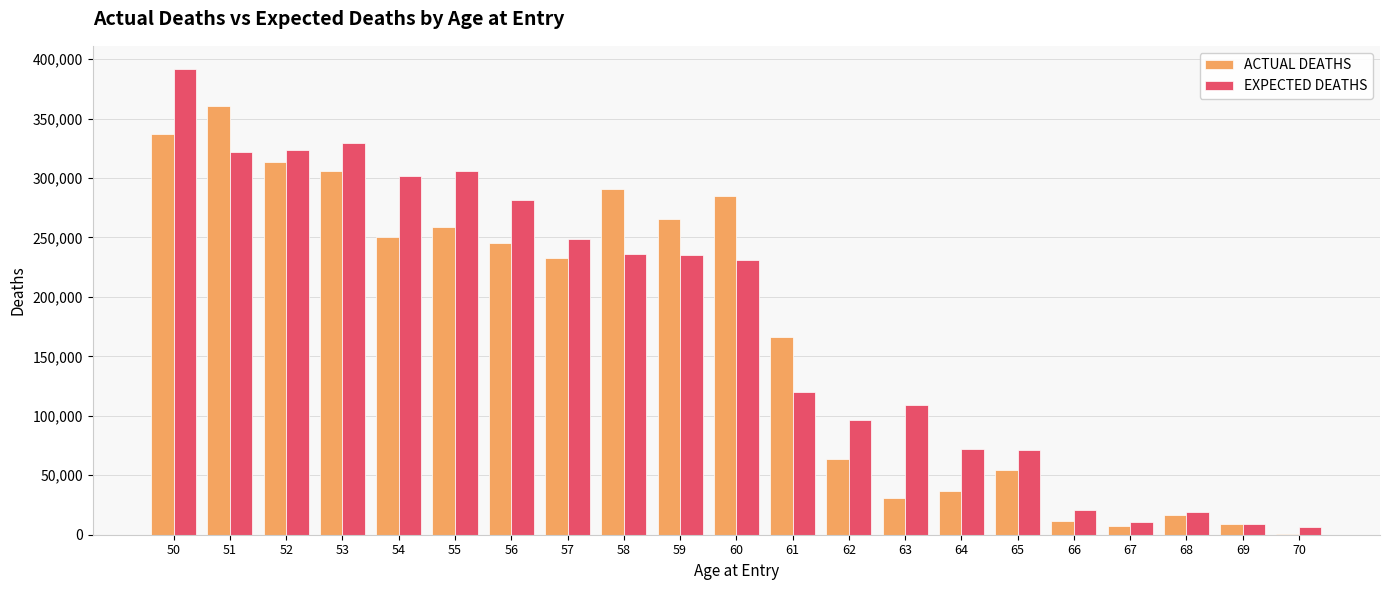

What is the sum of all ACTUAL DEATHS values?

3542000